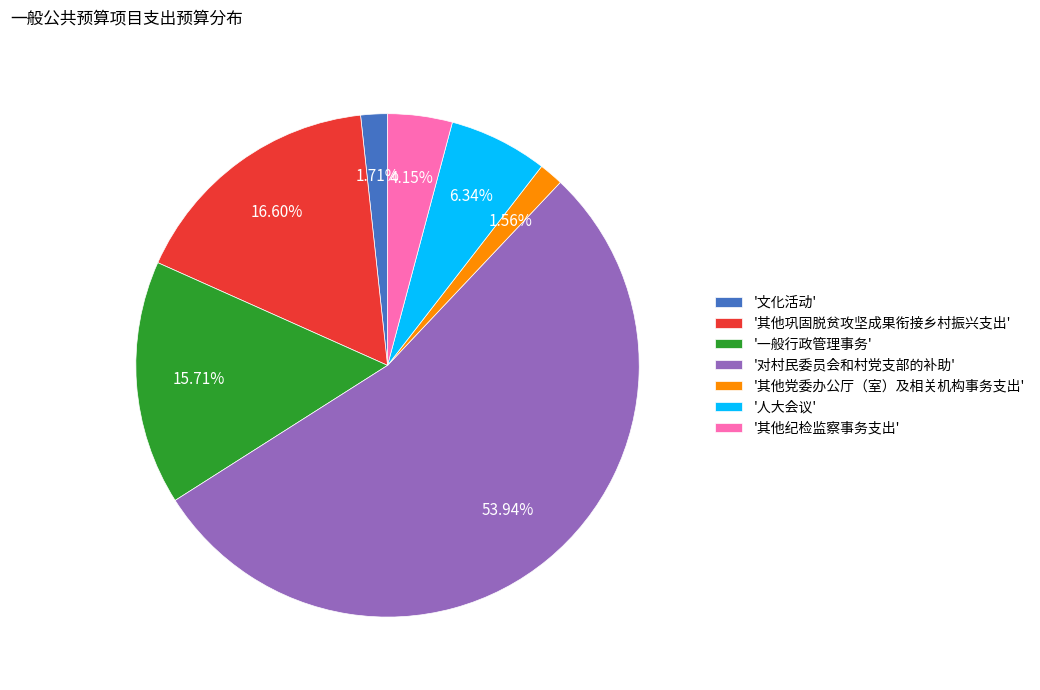

Combined, do '人大会议' and '一般行政管理事务' account for over 50%?

No